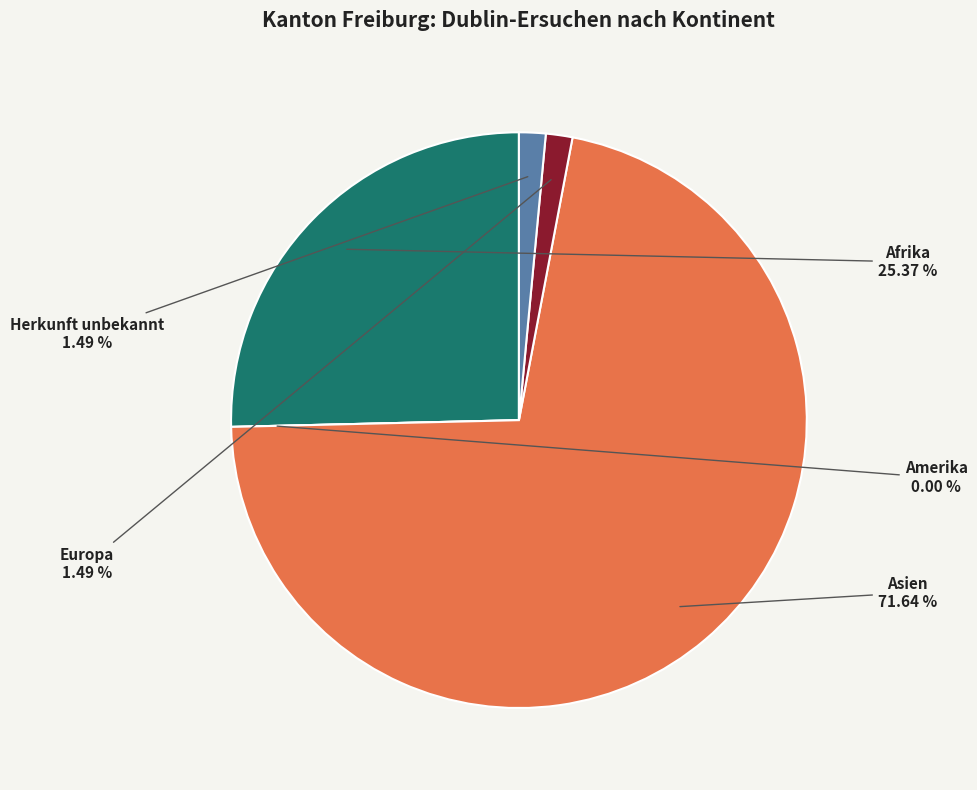

Is it true that Europa is 15% of the pie?

False